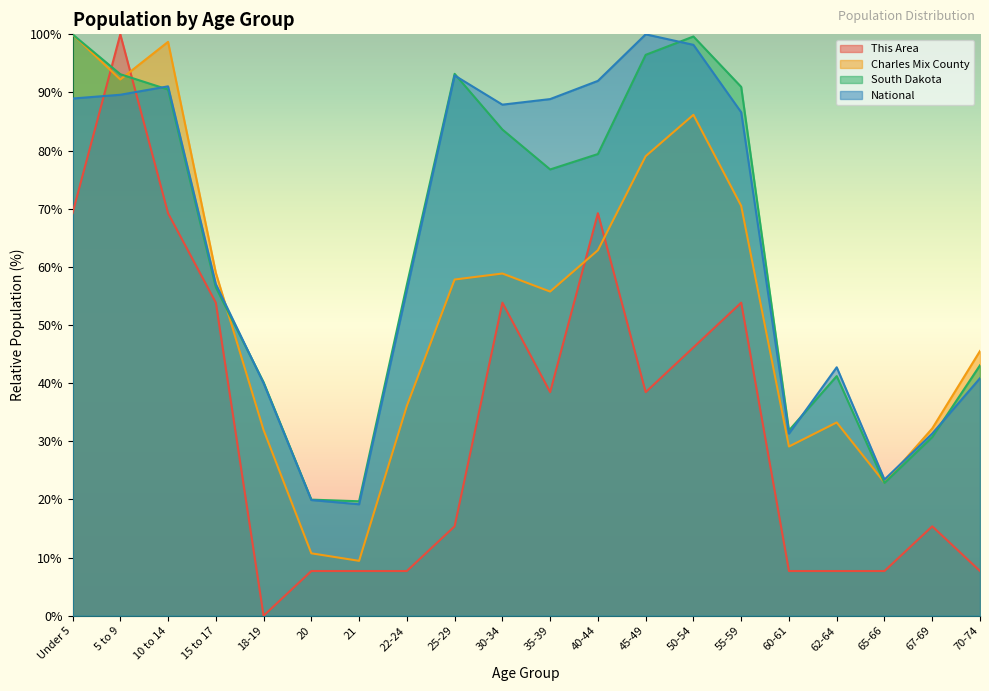

What position from the right is 10 to 14?

18